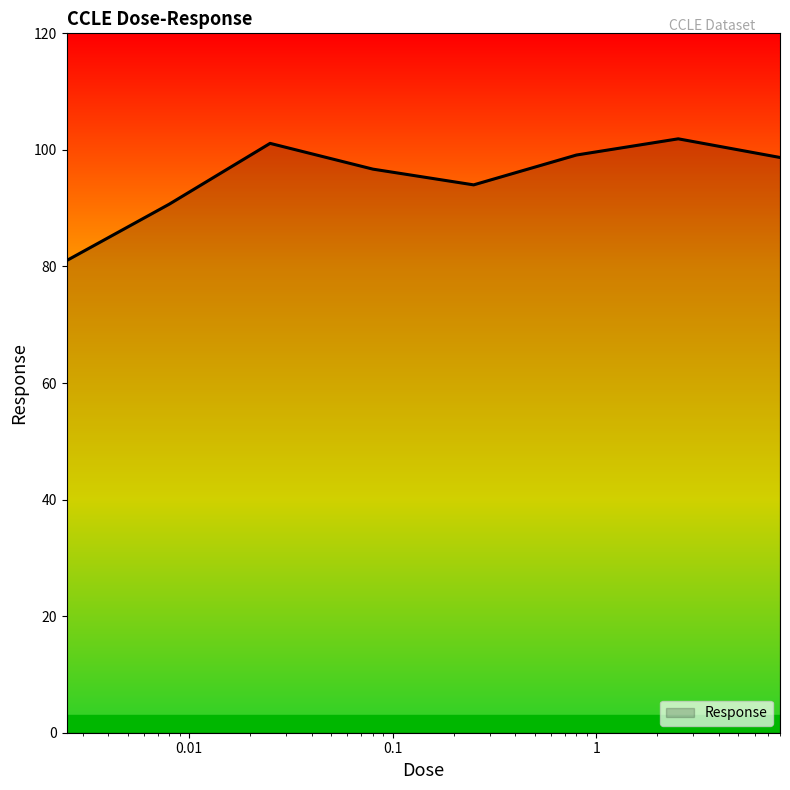

True or false: the data has more than 0 interior local peaks.

True